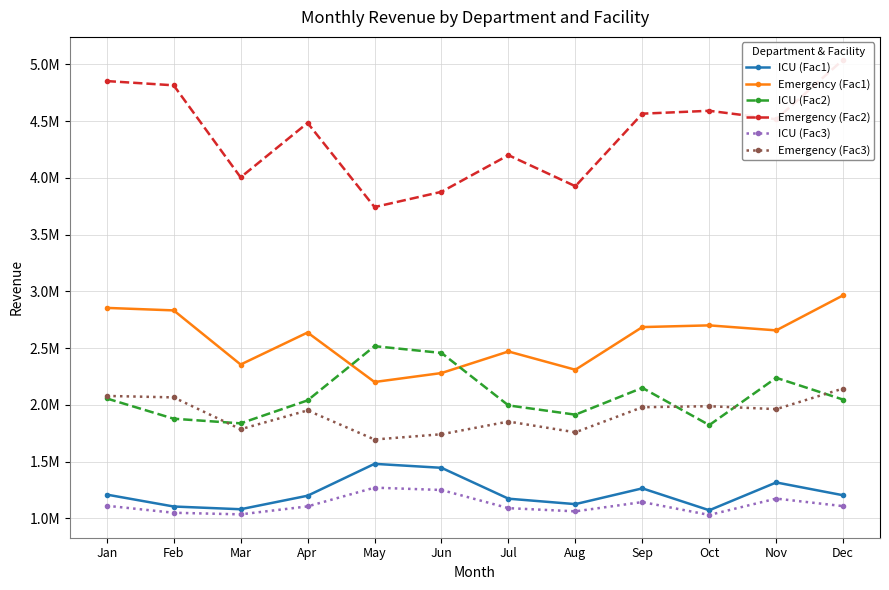

At how many categories does at least one series exceed 4427243?

7